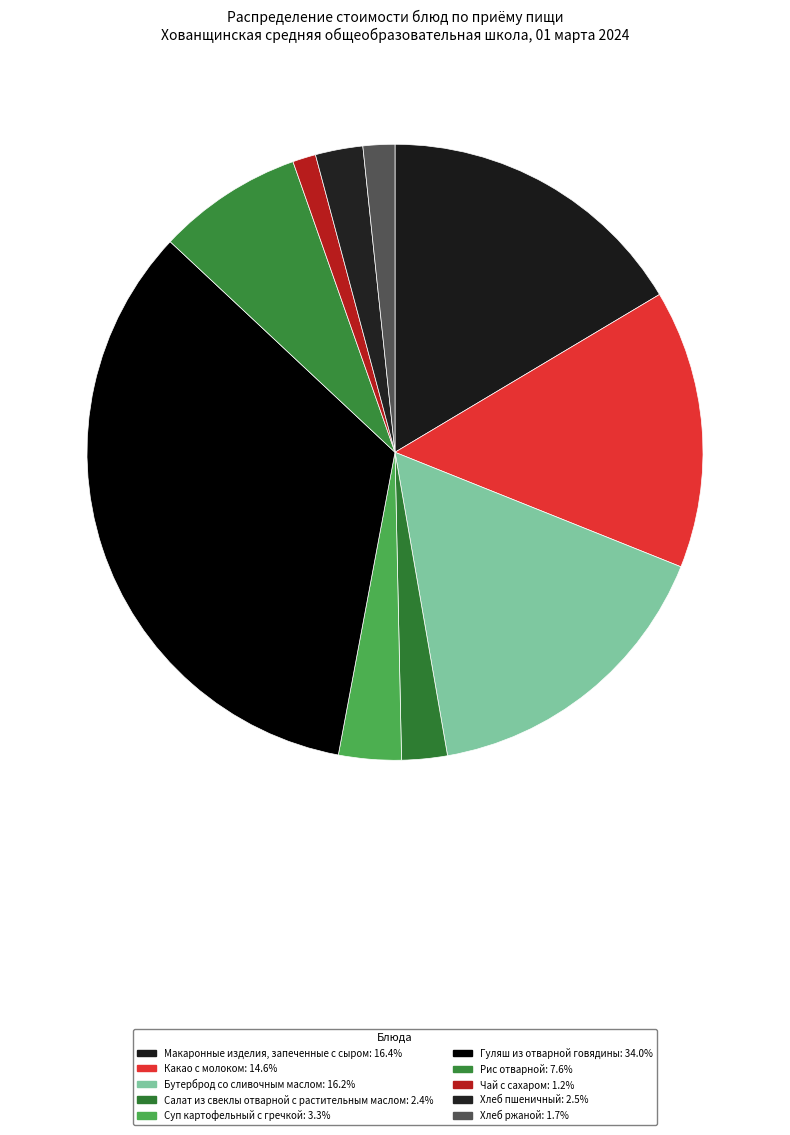

To the nearest percent, what is the combined percentage of Хлеб пшеничный and Гуляш из отварной говядины?

37%